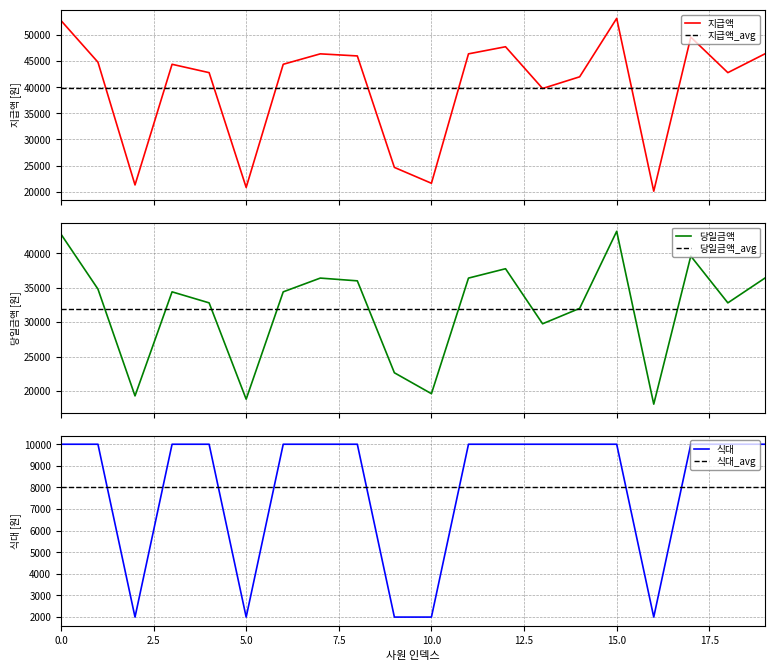

What is the lowest value of the 지급액 series?

20080